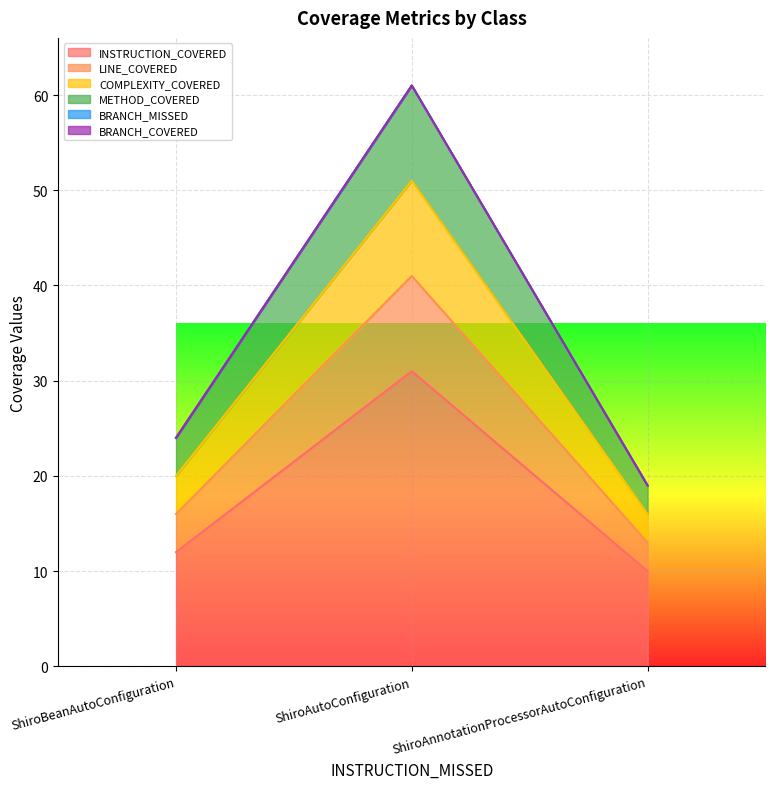

At how many categories does at least one series exceed 50?

1